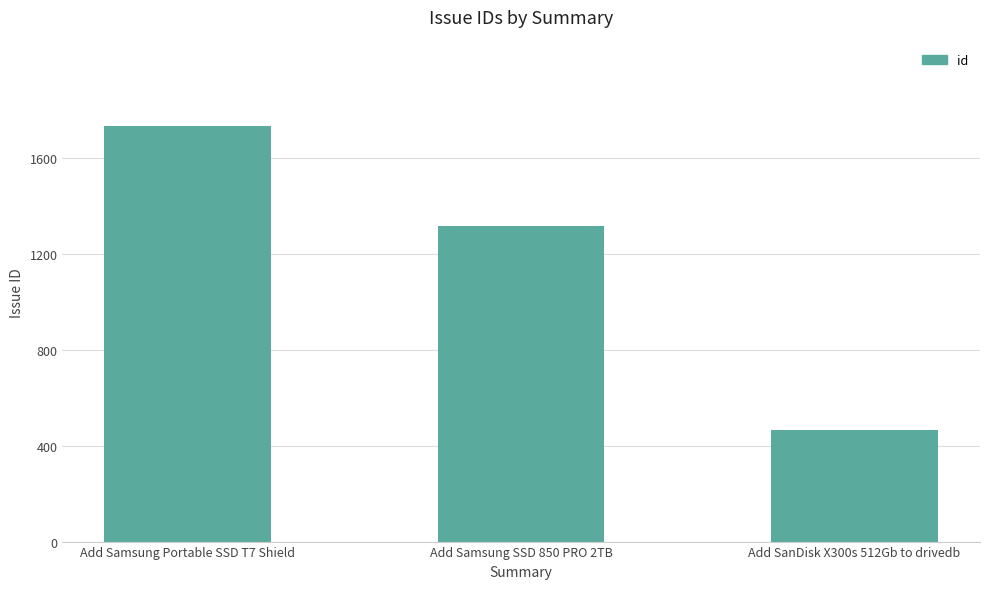

List the labels in order of value, largest first.

Add Samsung Portable SSD T7 Shield, Add Samsung SSD 850 PRO 2TB, Add SanDisk X300s 512Gb to drivedb